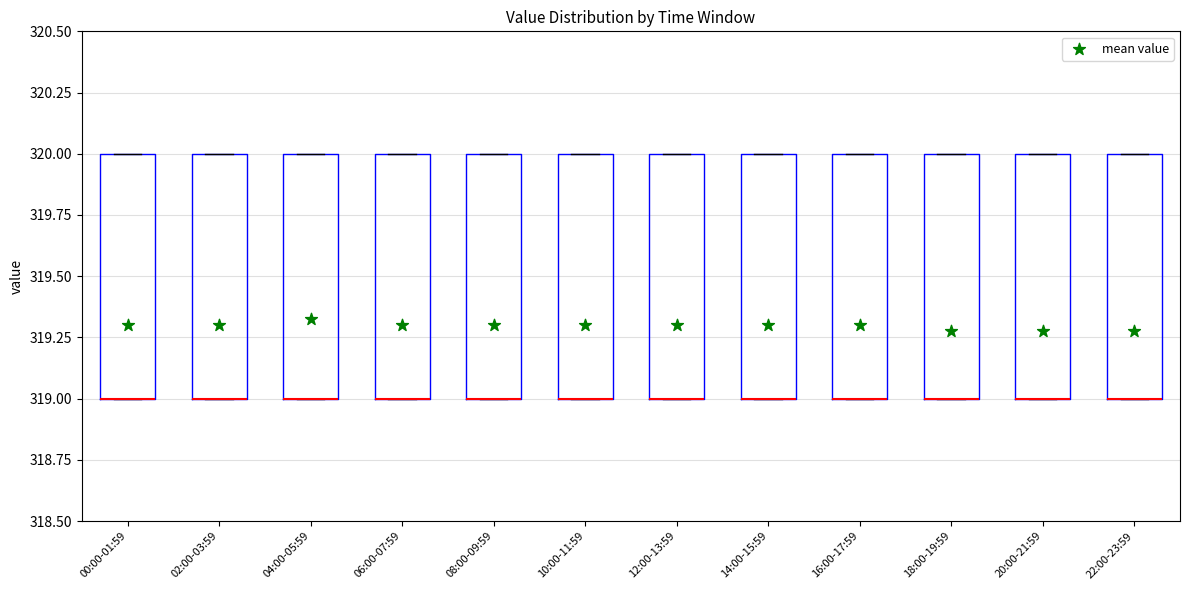

Where is the upper edge of the box for 00:00-01:59 on the y-axis? The values are not printed on the chart, so give them approximately, as read against the axis.

320